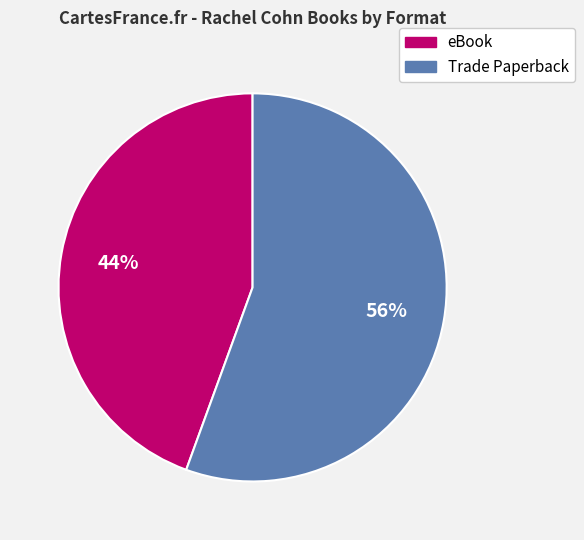

What percentage is the Trade Paperback slice, to the nearest percent?

56%